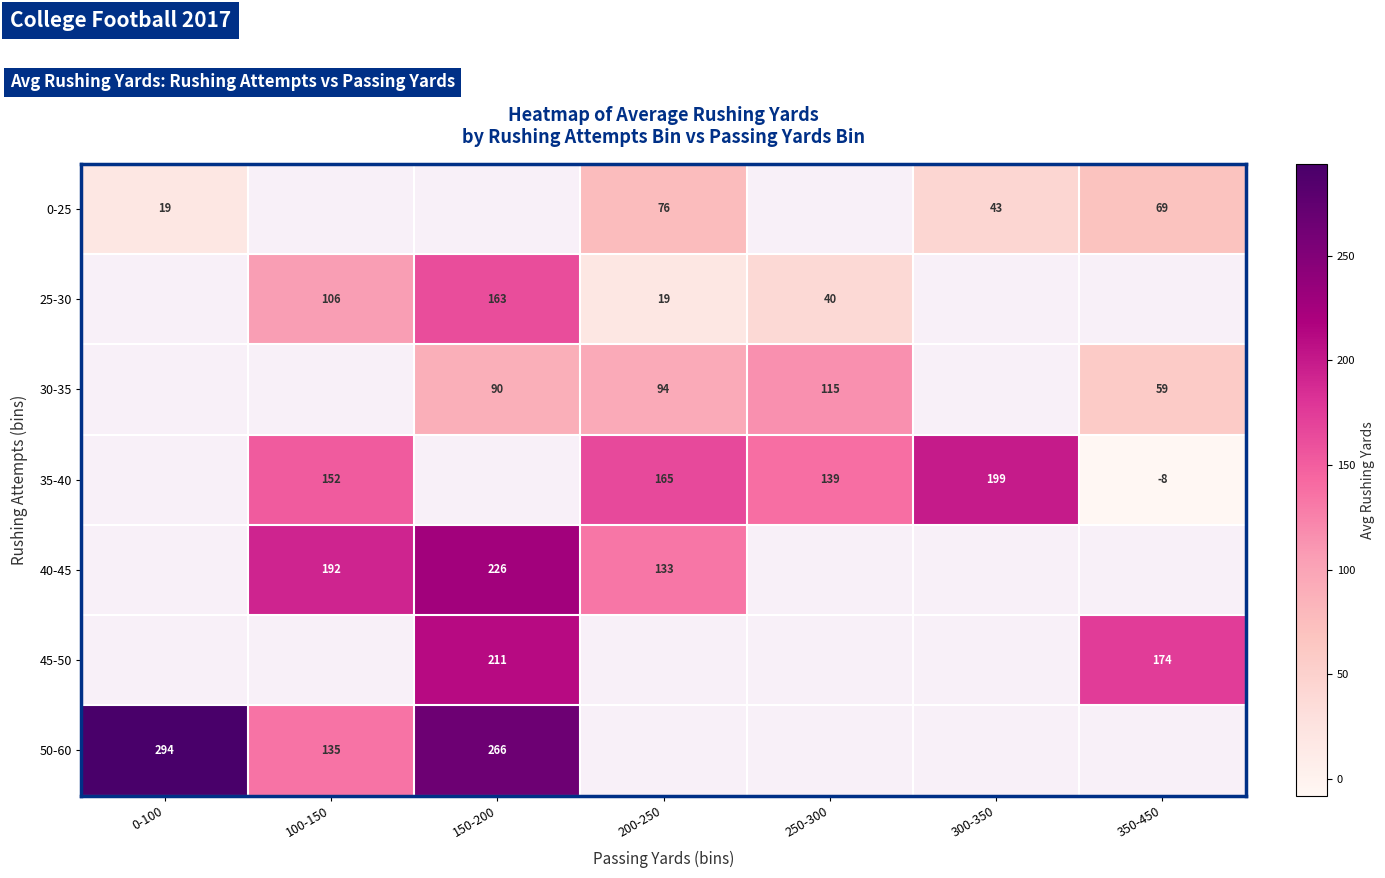

True or false: 30-35 has a value of 149 at 200-250.

False